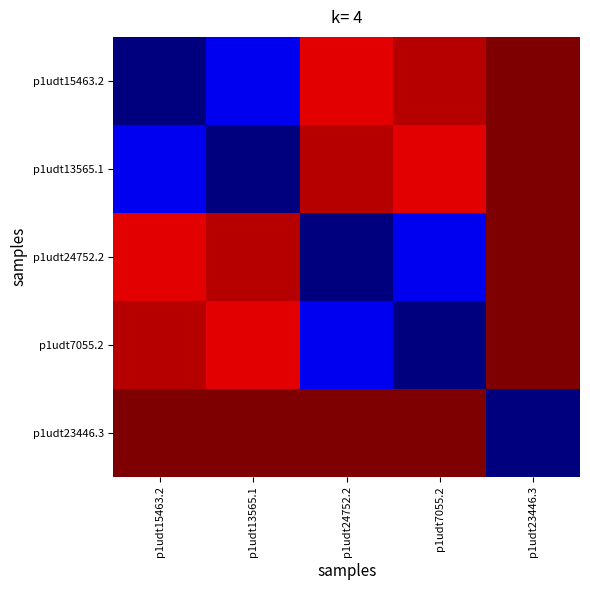

What is the total value across all series at p1udt15463.2?

12.4